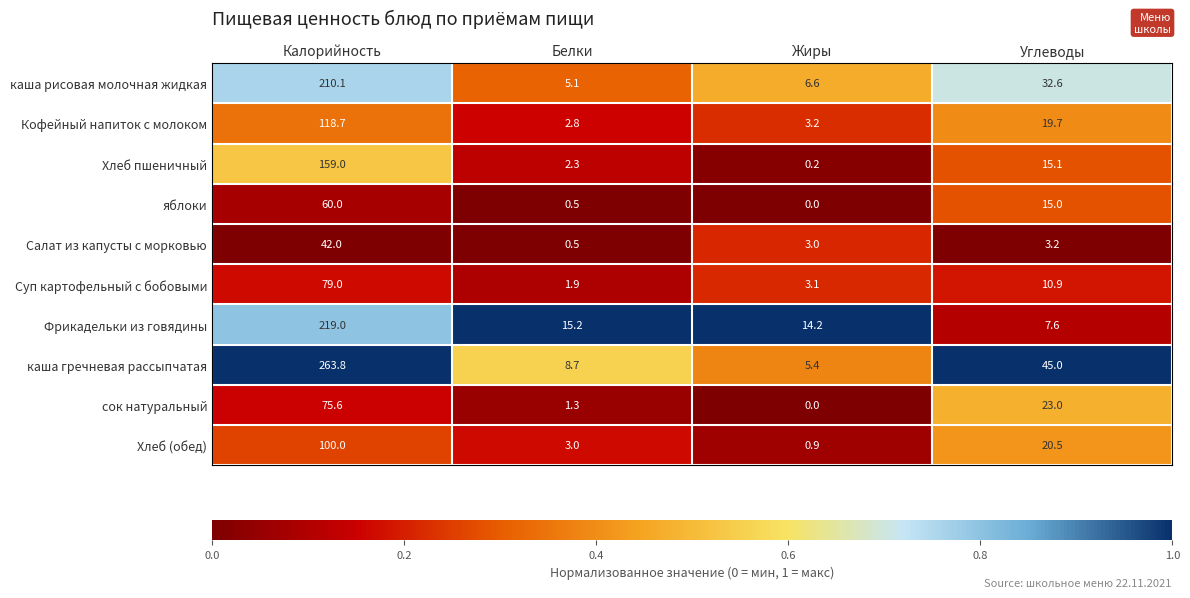

What is the difference between the second highest and minimum values in the яблоки series?

15.0